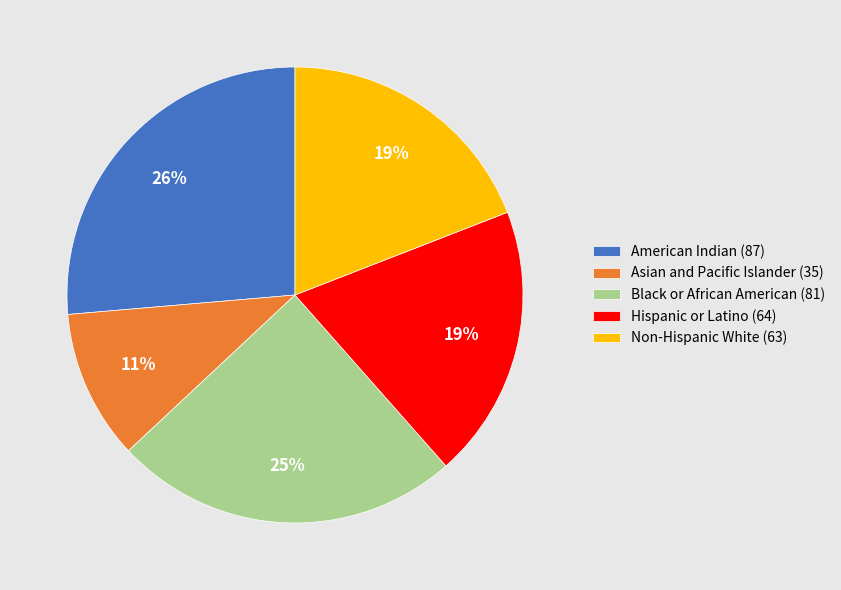

Is it true that Non-Hispanic White (63) is 33% of the pie?

False